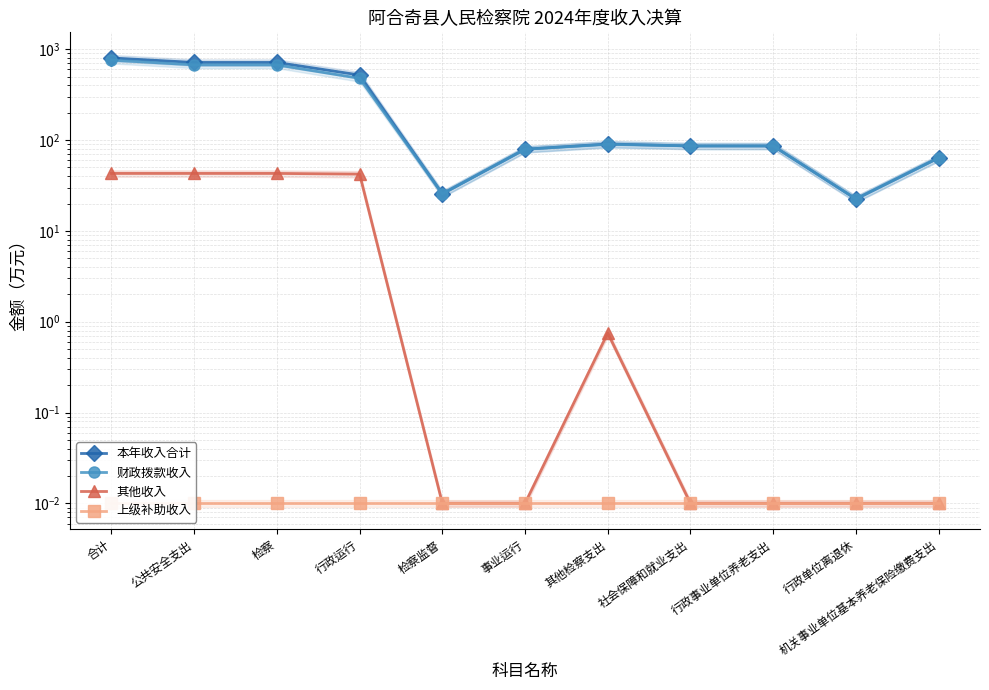

At which label is 本年收入合计 closest to 412?

行政运行